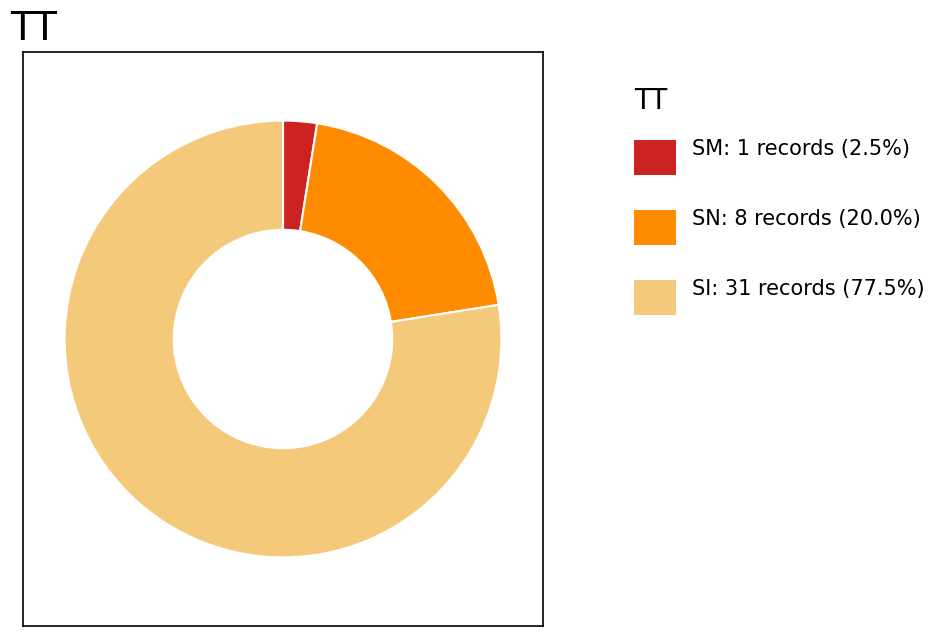

Is there a majority slice in this chart?

Yes